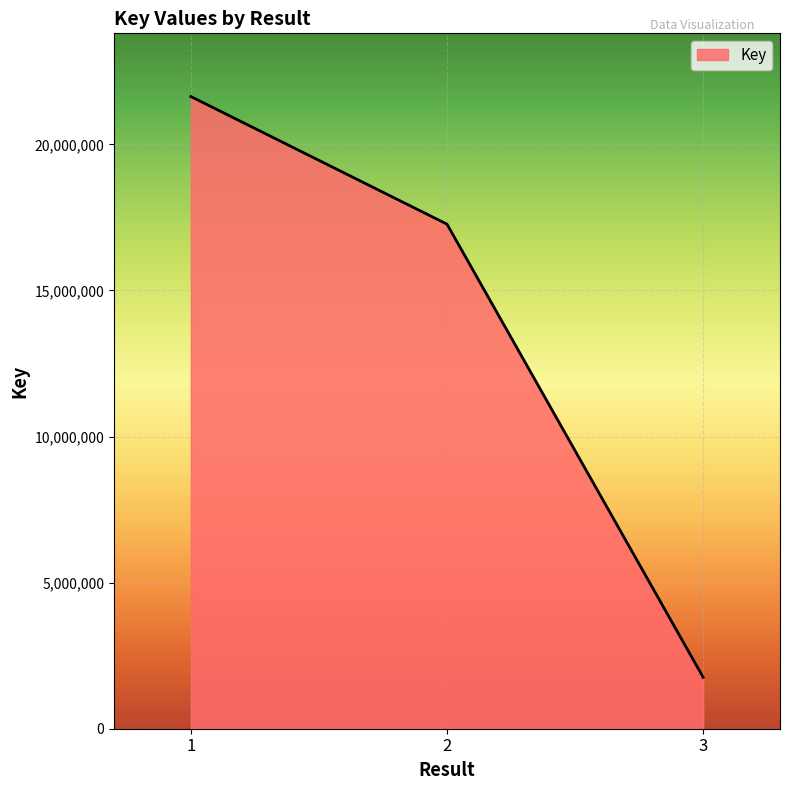

Reading left to right, transcribe all the data shown in this chart.

21638297	17270137	1760266